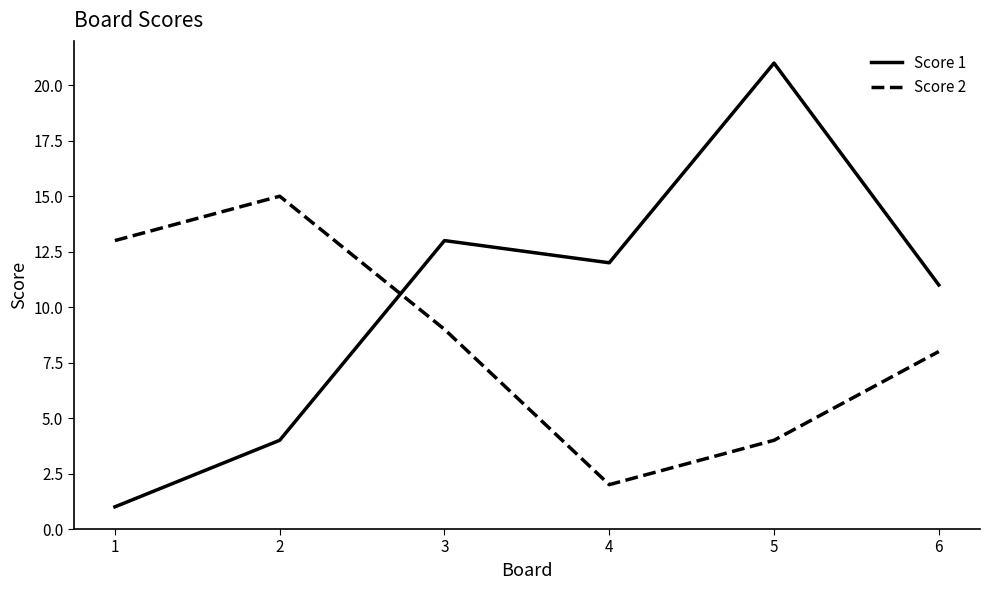

Rank the series by their average value, from highest to lowest.

Score 1, Score 2